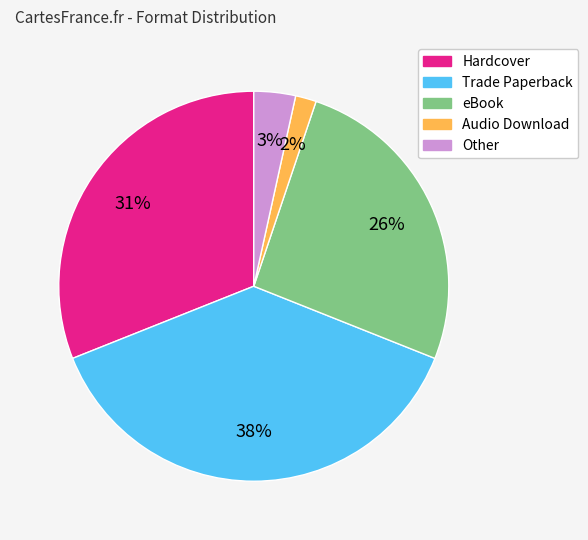

Is Other the majority of the pie?

No